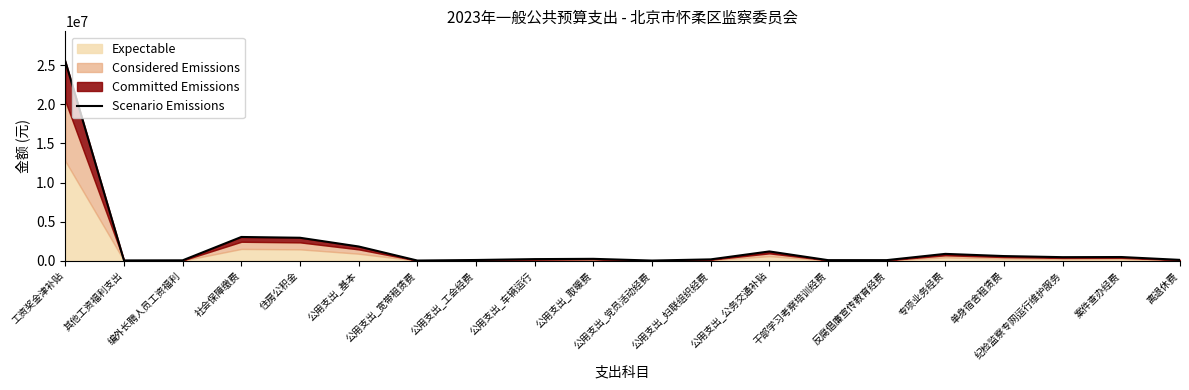

What is the change in value from 编外长聘人员工资福利 to 公用支出_公务交通补贴?

+1134456